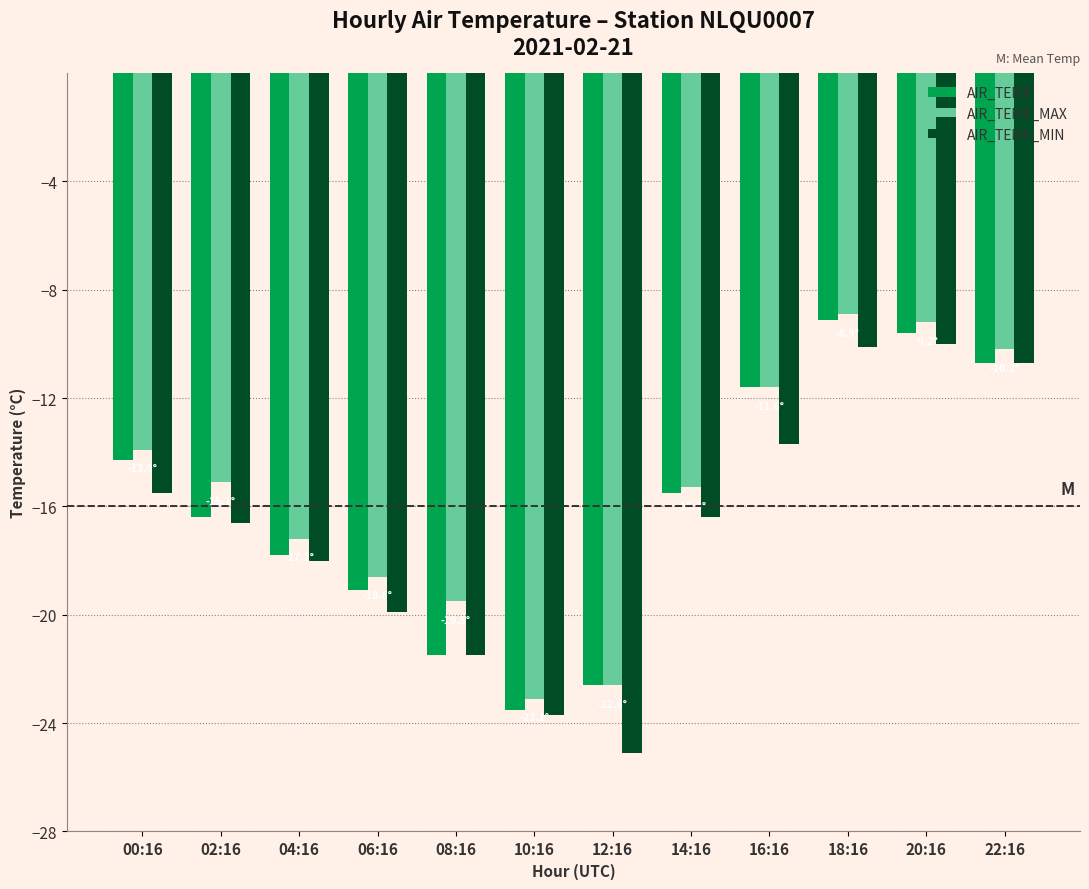

What is the value of the AIR_TEMP_MAX bar at the 12th from the left?

-10.2